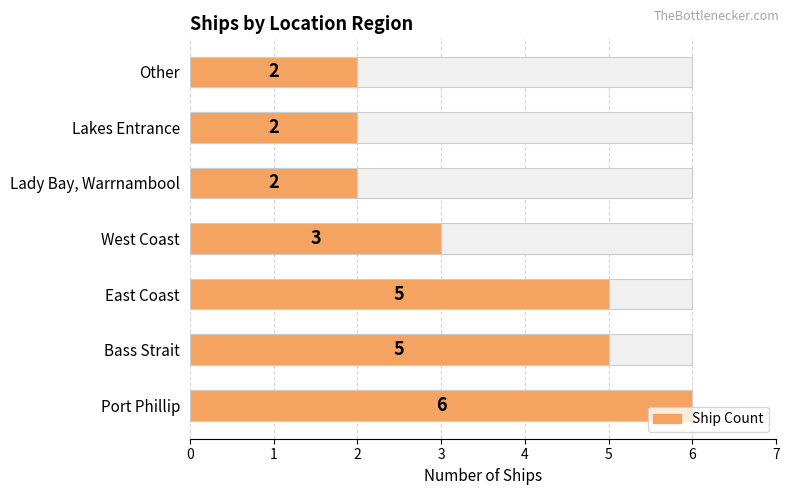

What is the smallest value displayed?

2